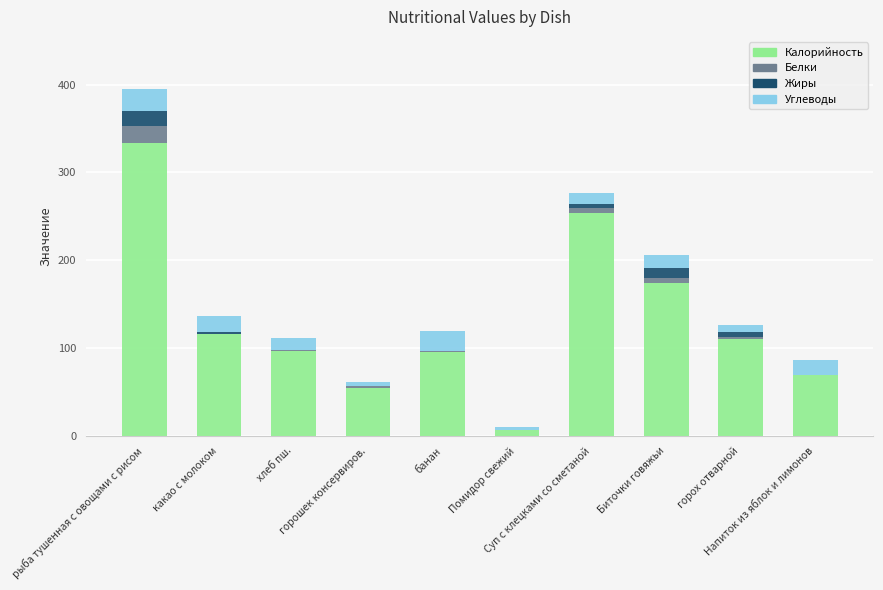

What is the maximum value for Калорийность?

333.0